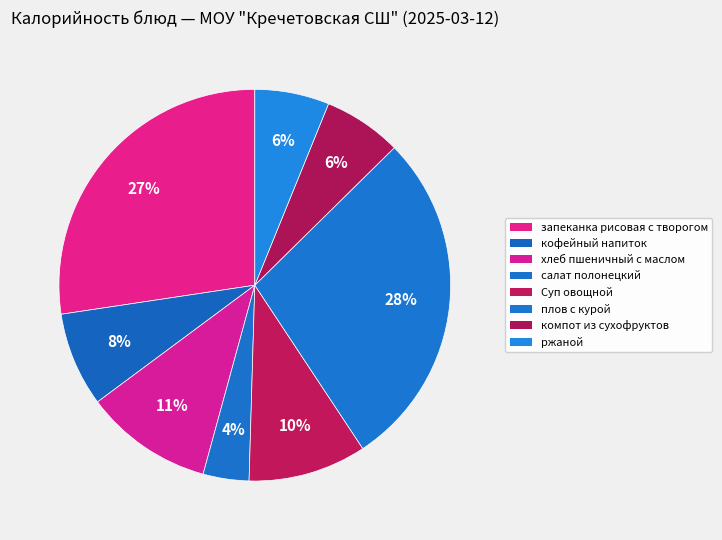

What percentage do плов с курой and Суп овощной together represent?

37.8%